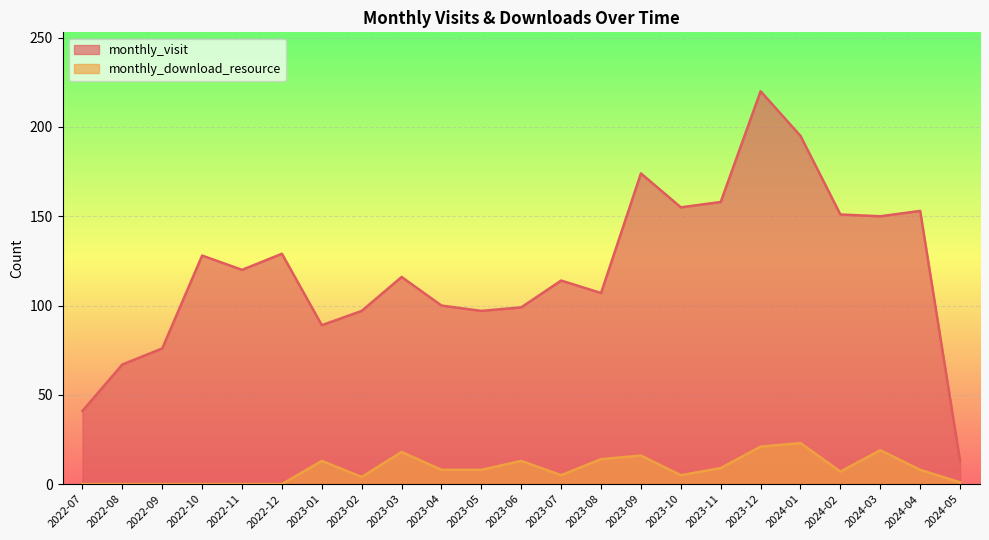

Where does the monthly_download_resource series first go above 8?

2023-01